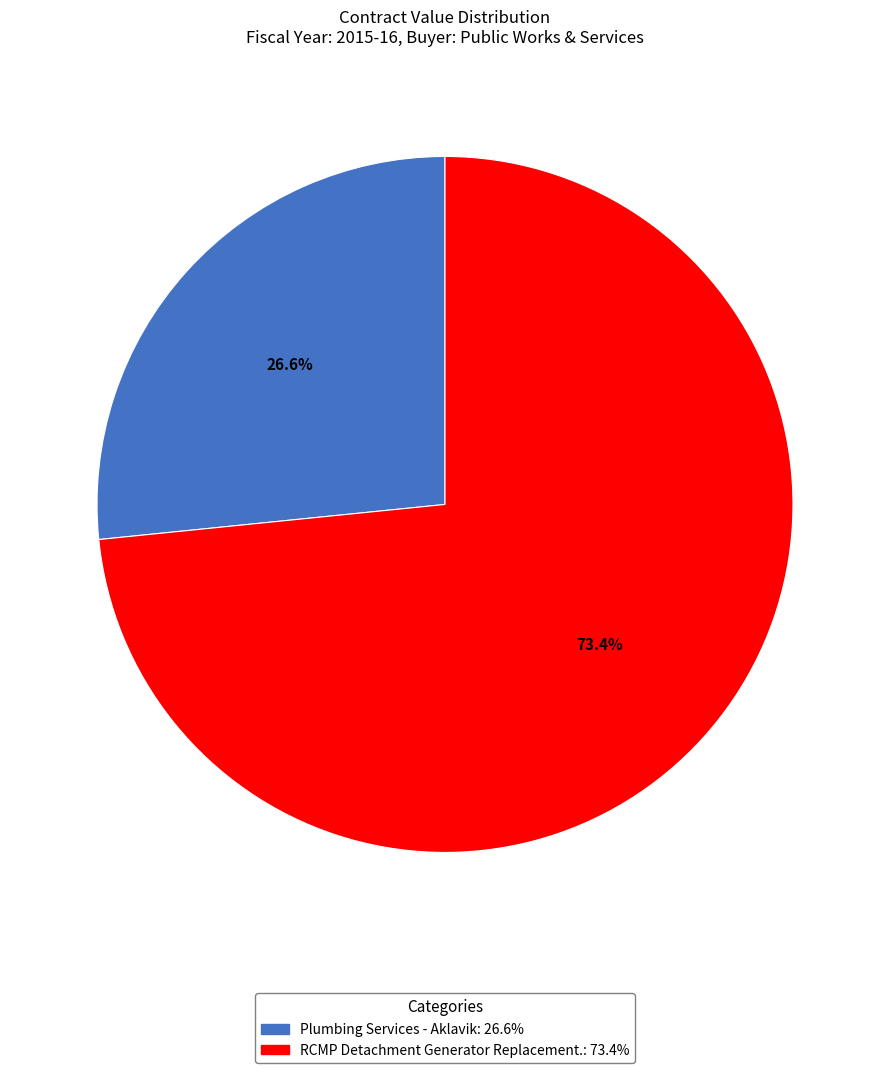

Which has a higher value, RCMP Detachment Generator Replacement. or Plumbing Services - Aklavik?

RCMP Detachment Generator Replacement.